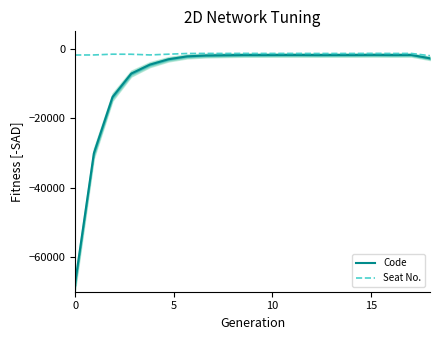

What is the minimum value for Code?

-67480.0